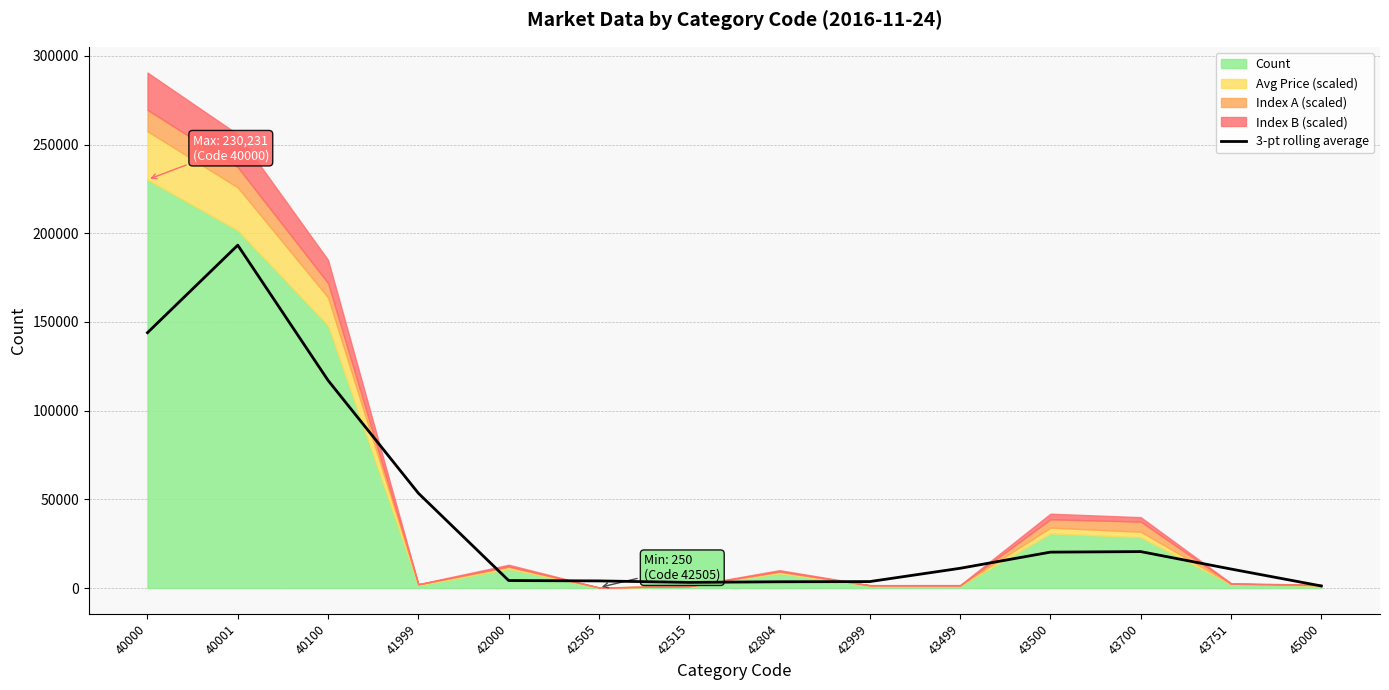

What is the sum of the values at 43499 and 40001?

204390.3